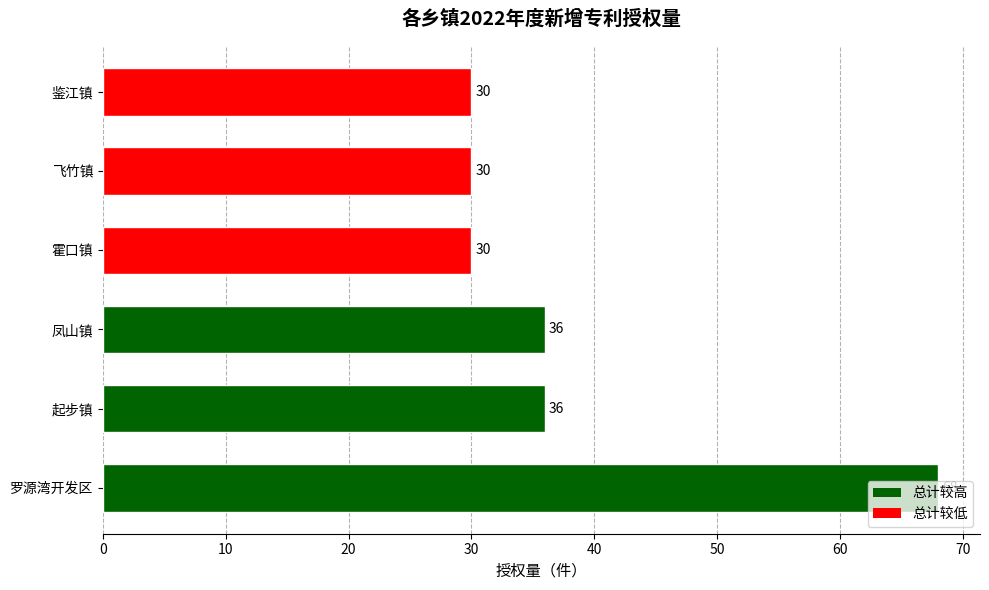

How many data points does each series have?

6